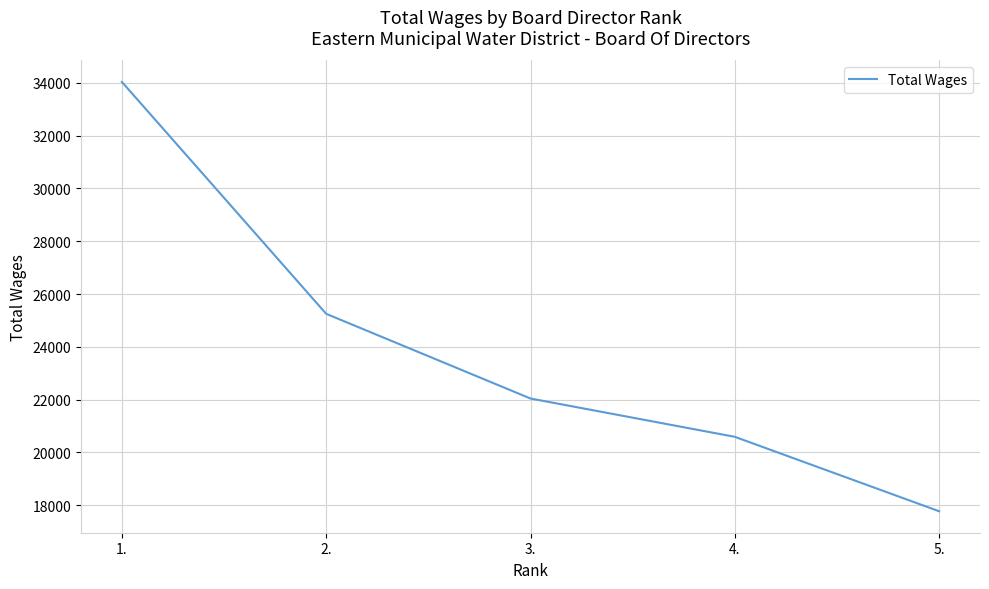

Reading left to right, list all the values displayed in this chart.

1.=34038	2.=25249	3.=22039	4.=20587	5.=17766